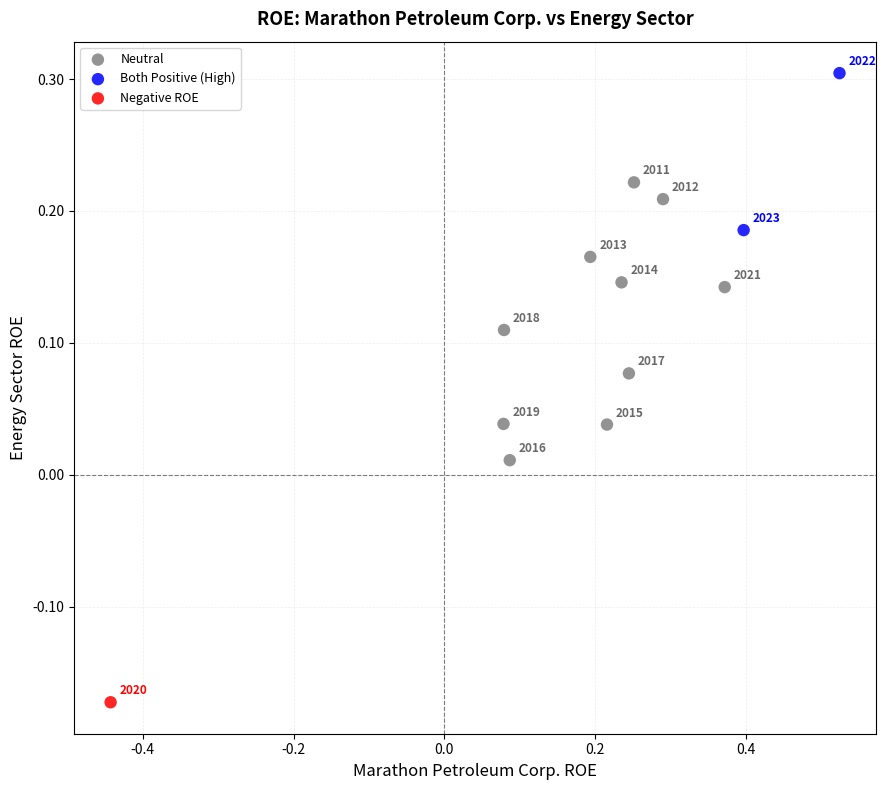

What are all the series names shown in the legend?

Neutral, Both Positive (High), Negative ROE